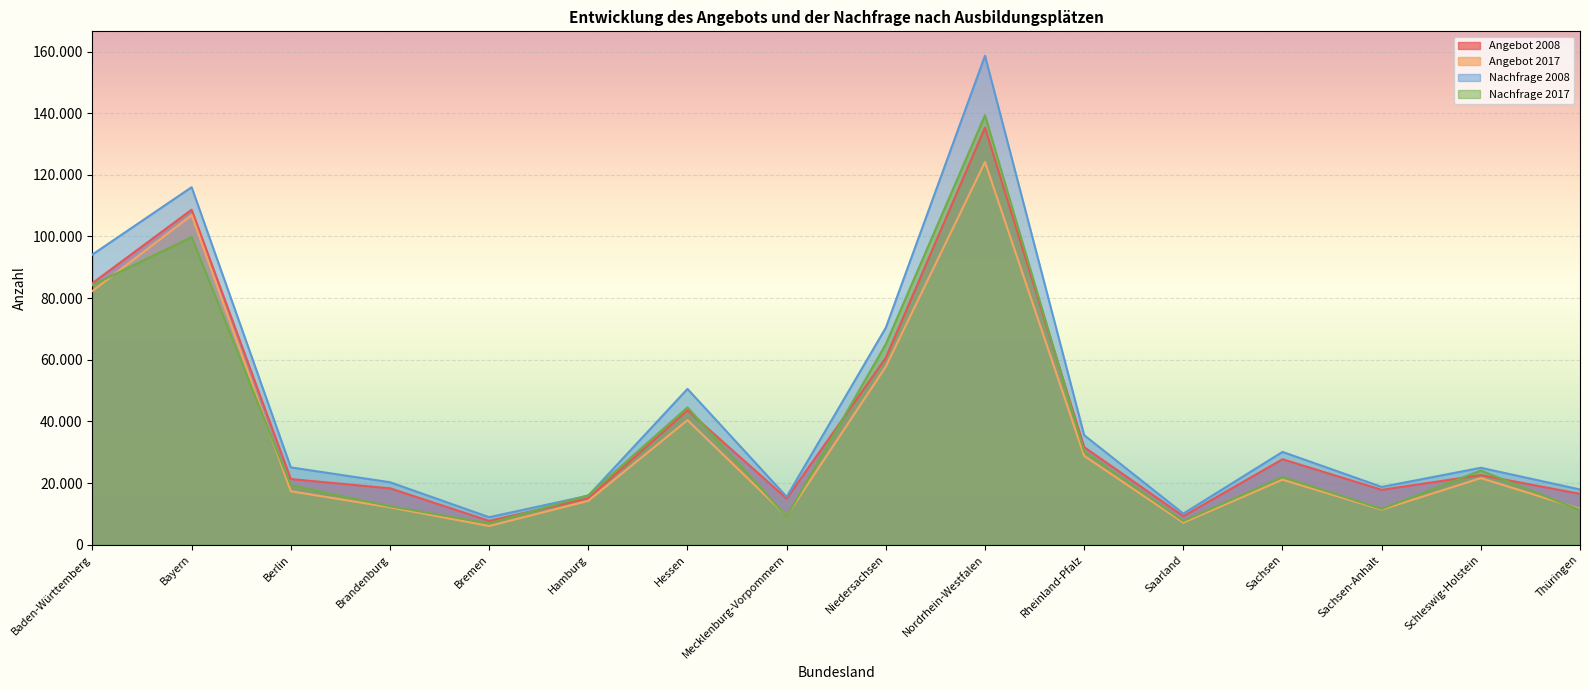

List the series in order of their peak value, lowest first.

Angebot 2017, Angebot 2008, Nachfrage 2017, Nachfrage 2008